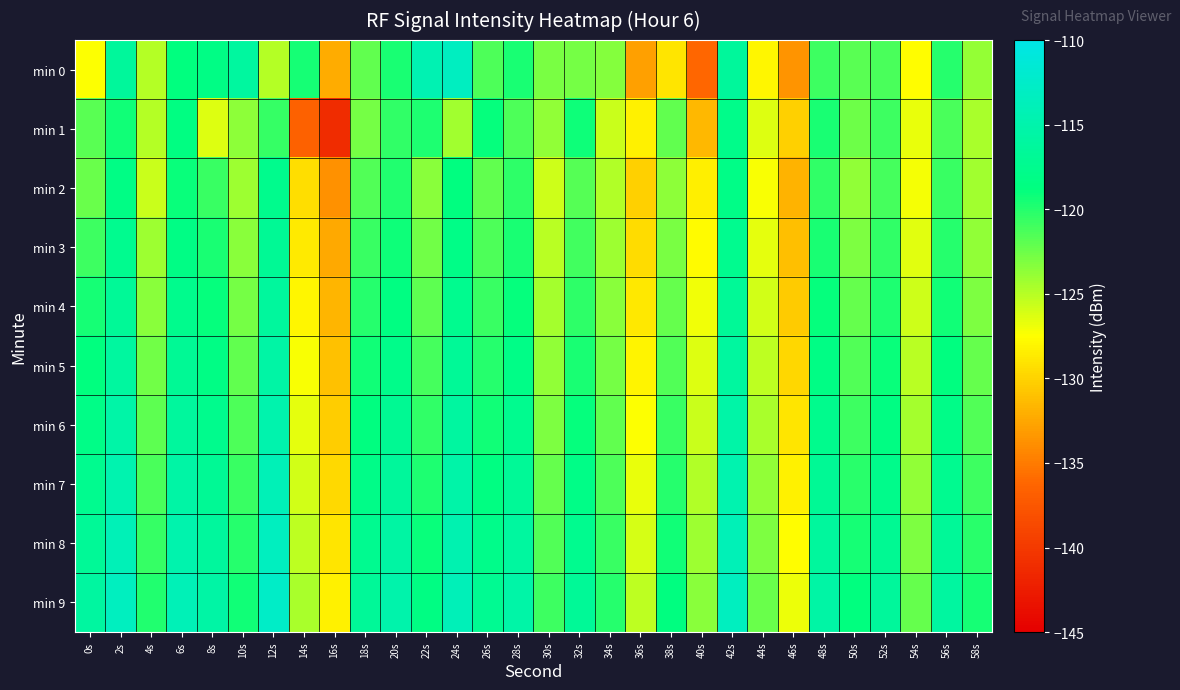

What is the spread (max minus min) of values at 34s?

5.6